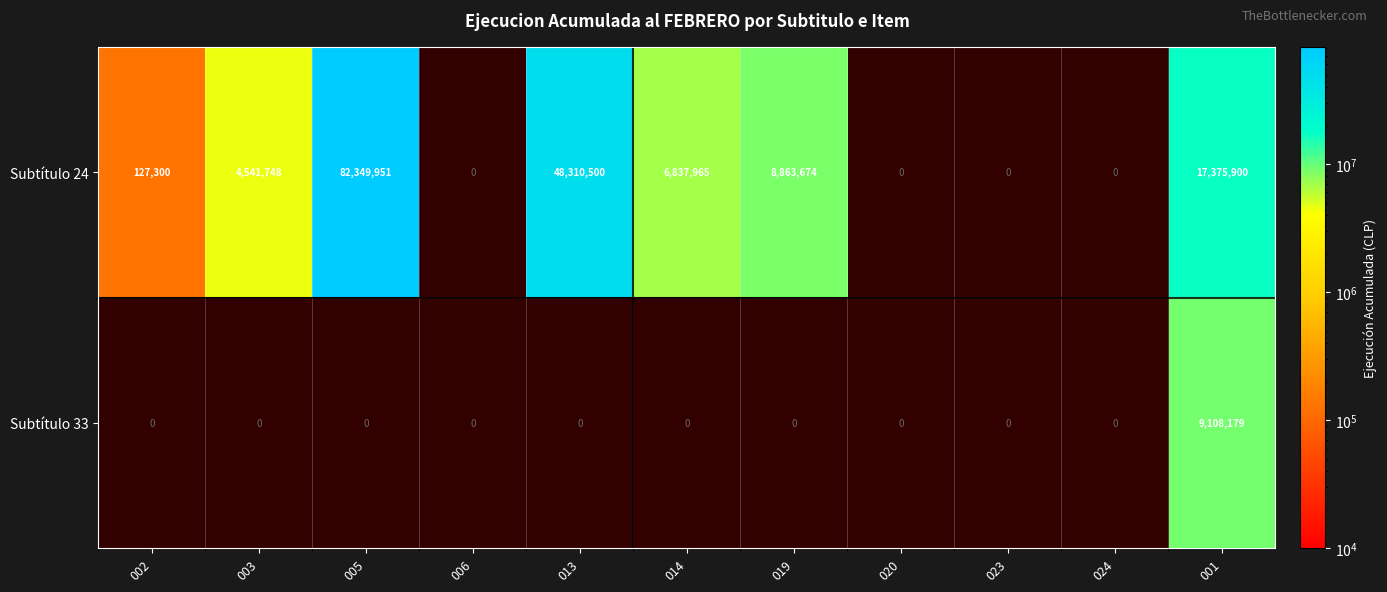

The Subtítulo 24 series shows 9933195 at 001. True or false?

False